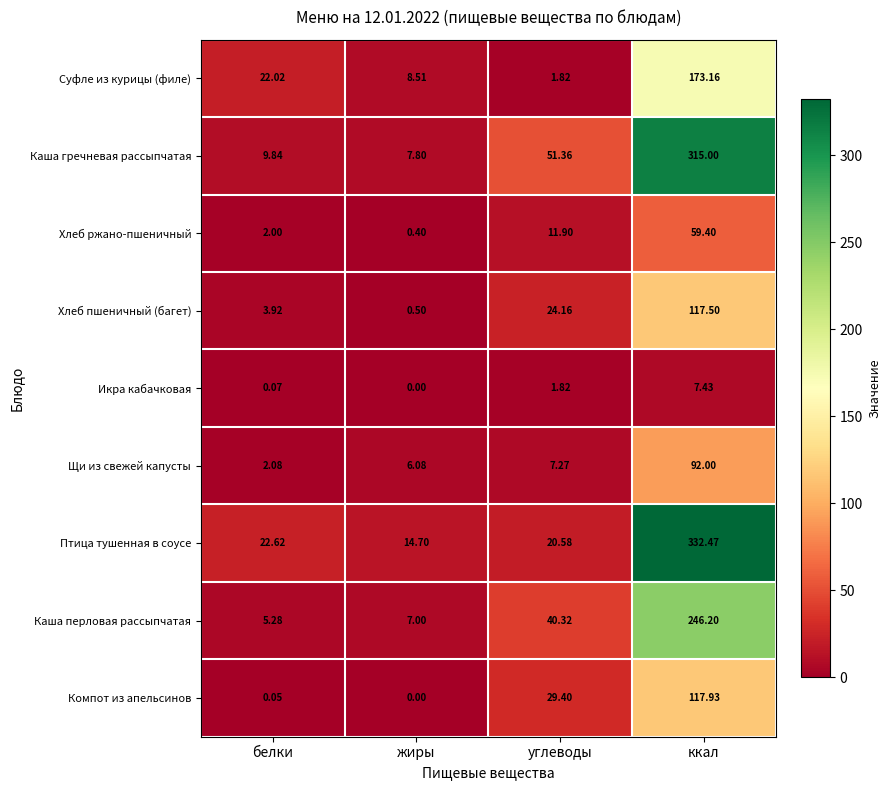

Between углеводы and ккал, which series saw the biggest shift?

Птица тушенная в соусе